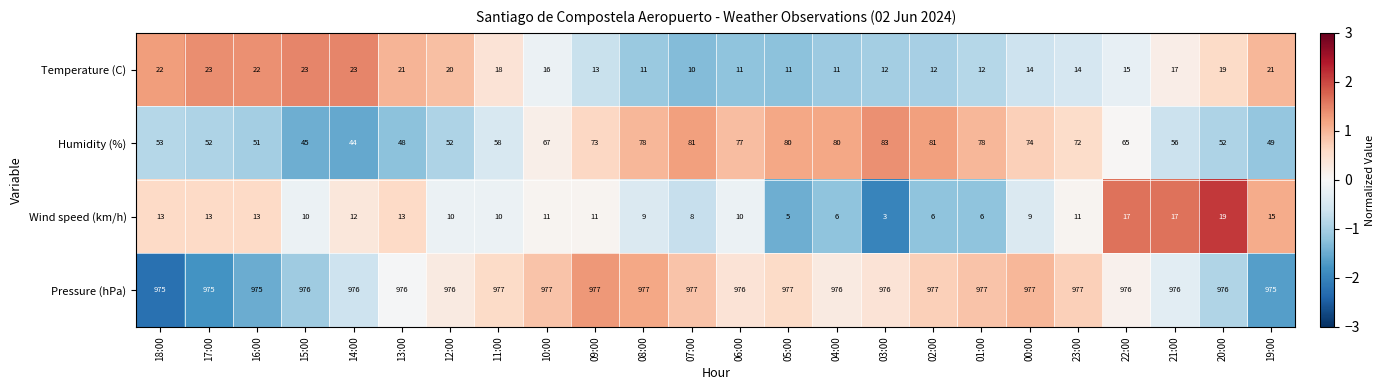

Between 16:00 and 08:00, which series saw the biggest shift?

Humidity (%)